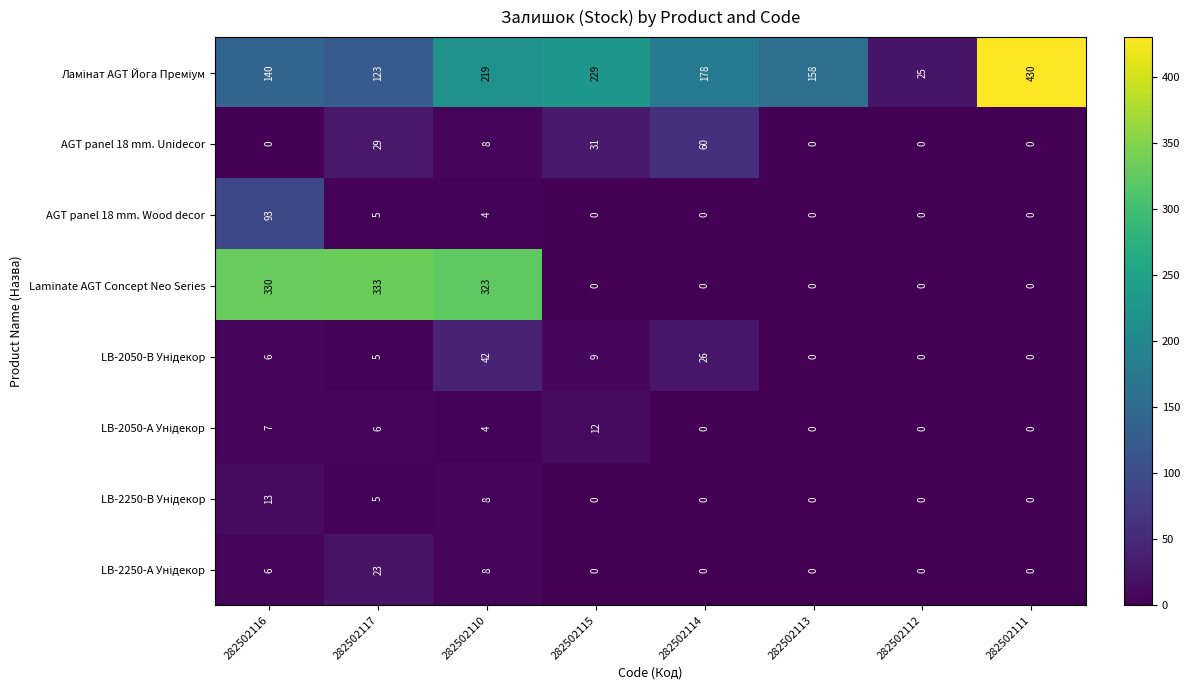

At which category is the sum across all series the highest?

282502110